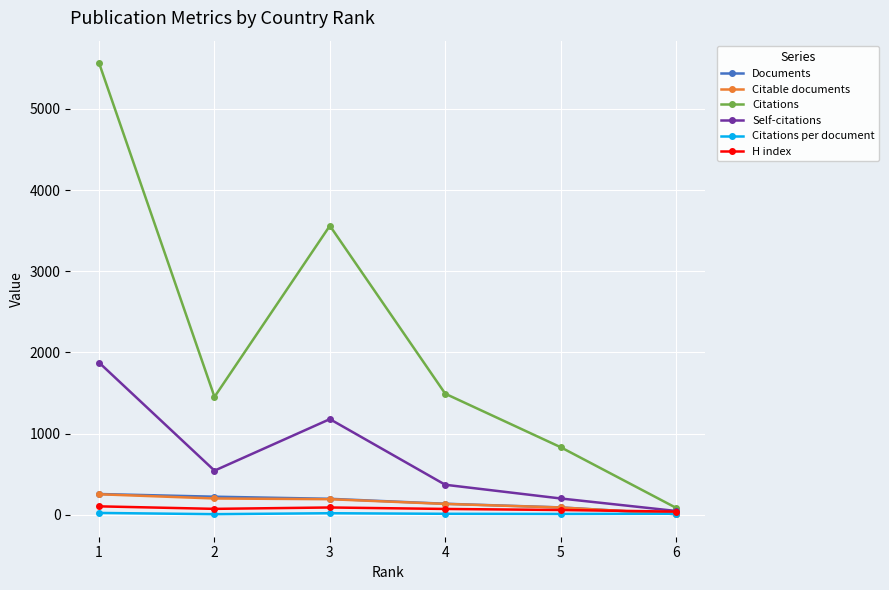

What are all the series names shown in the legend?

Documents, Citable documents, Citations, Self-citations, Citations per document, H index